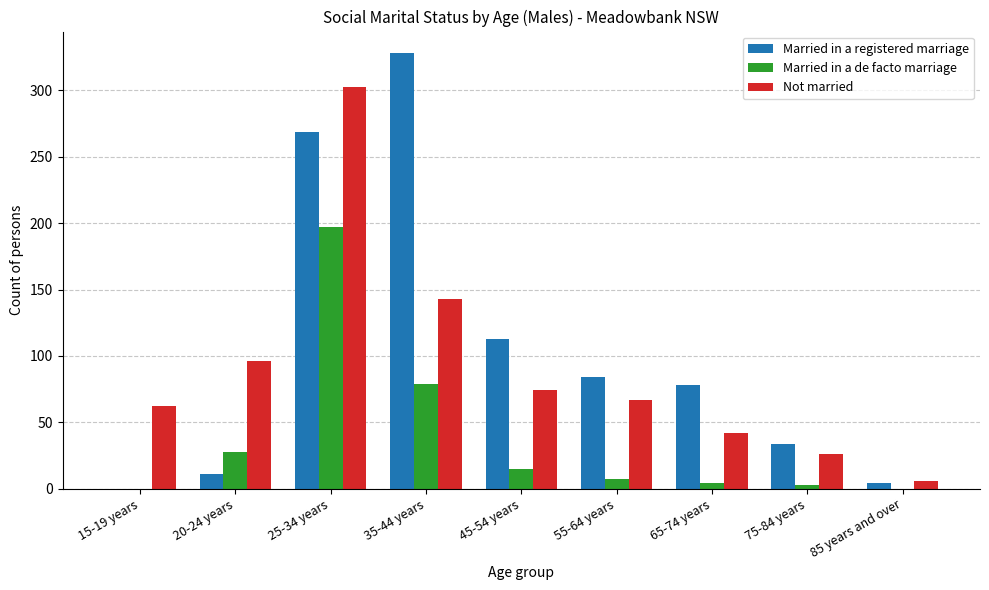

Which series has the widest spread of values?

Married in a registered marriage